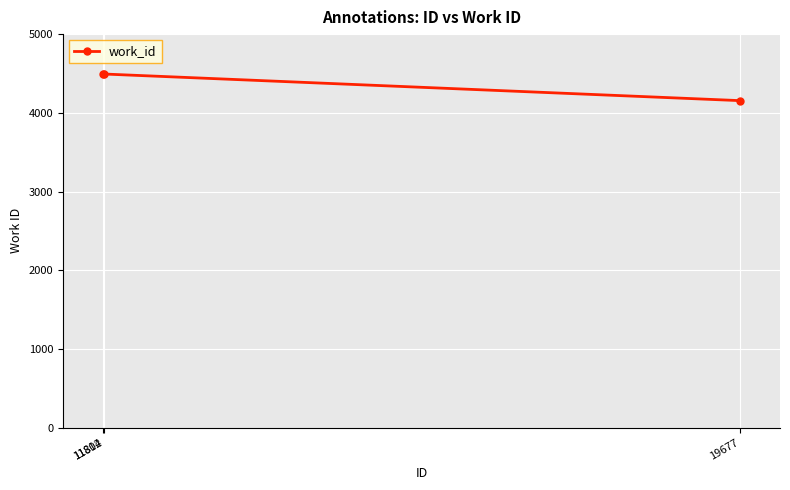

What is the smallest value displayed?

4155